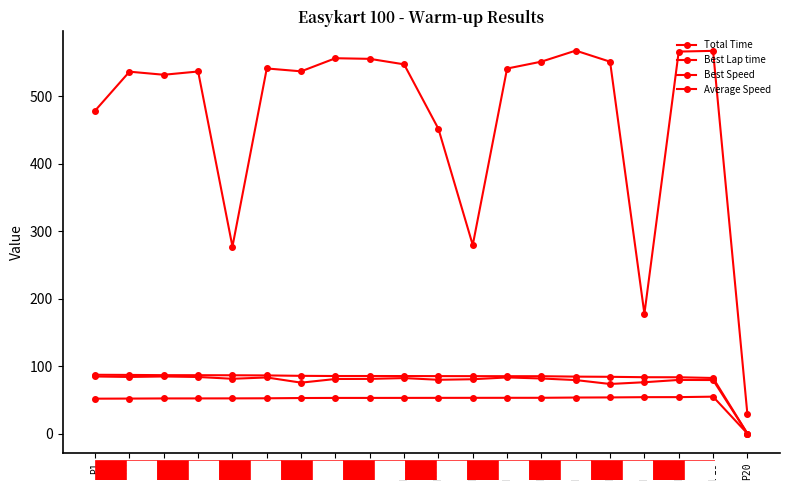

How many lines are shown in the chart?

4